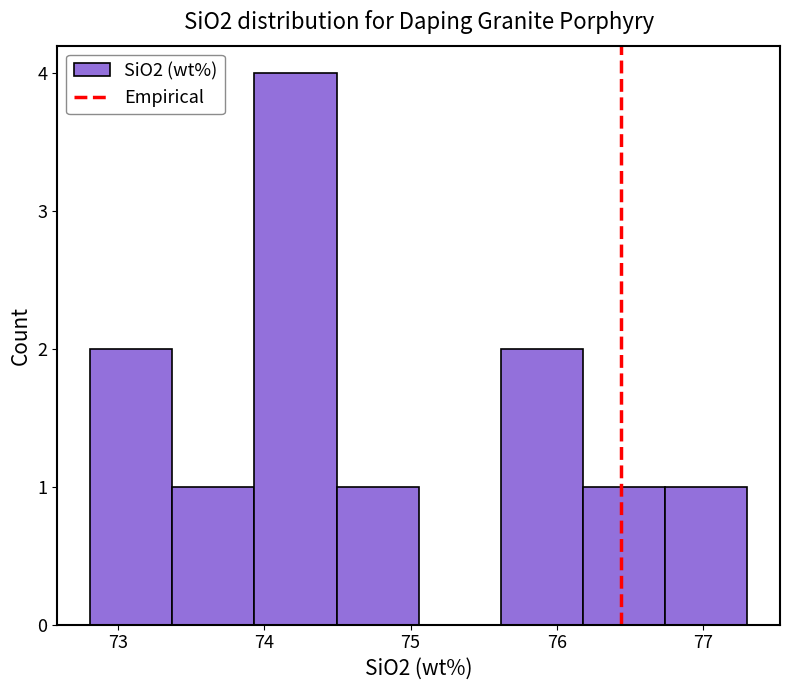

How tall is the bar that spans 72.8 to 73.4 on the x-axis? Neither the bar edges nor the heights are printed on the chart, so give them approximately, as read against the axes.

2